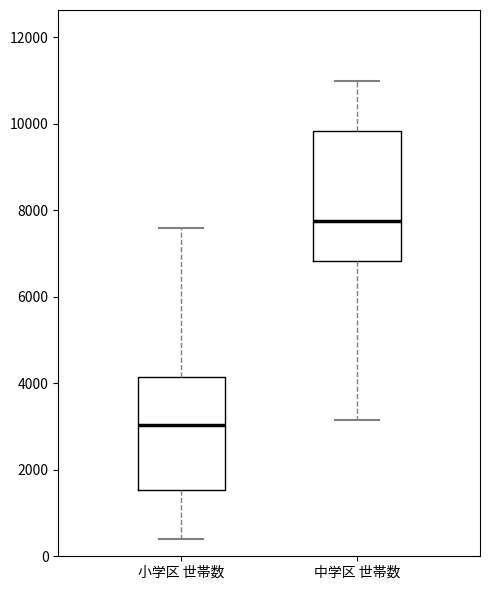

Which box is the tallest, from its lower edge to its upper edge?

中学区 世帯数